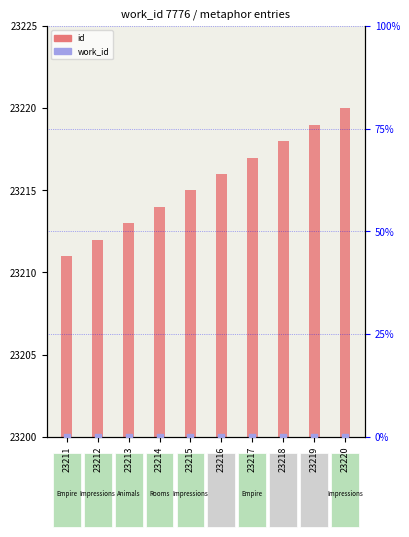

What are all the series names shown in the legend?

id, work_id